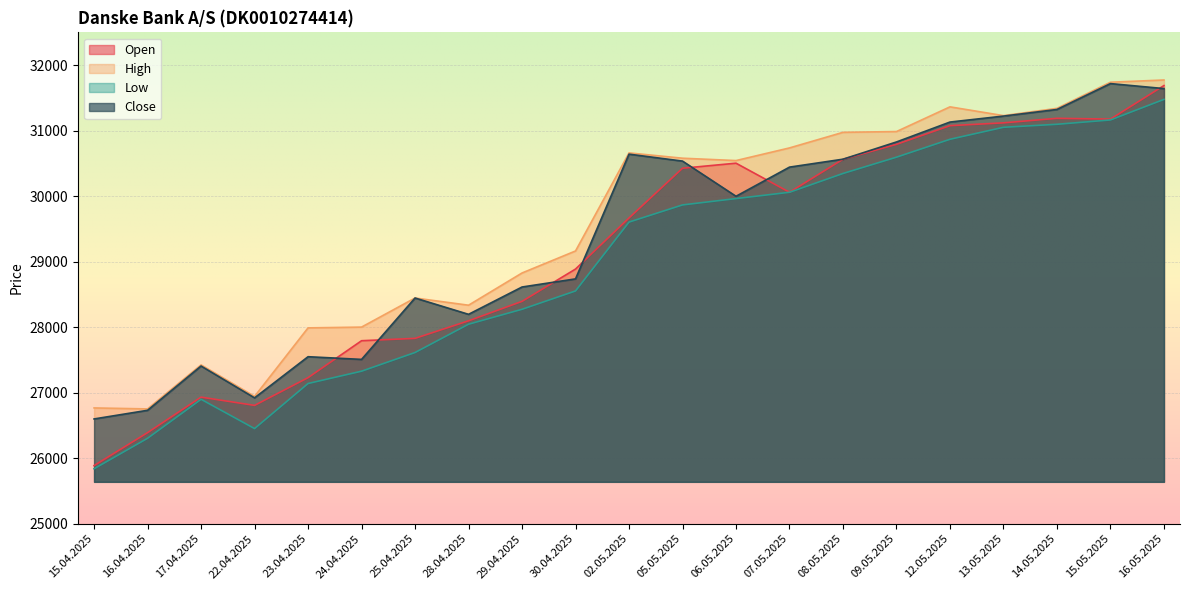

True or false: Low and Close intersect in this chart.

False